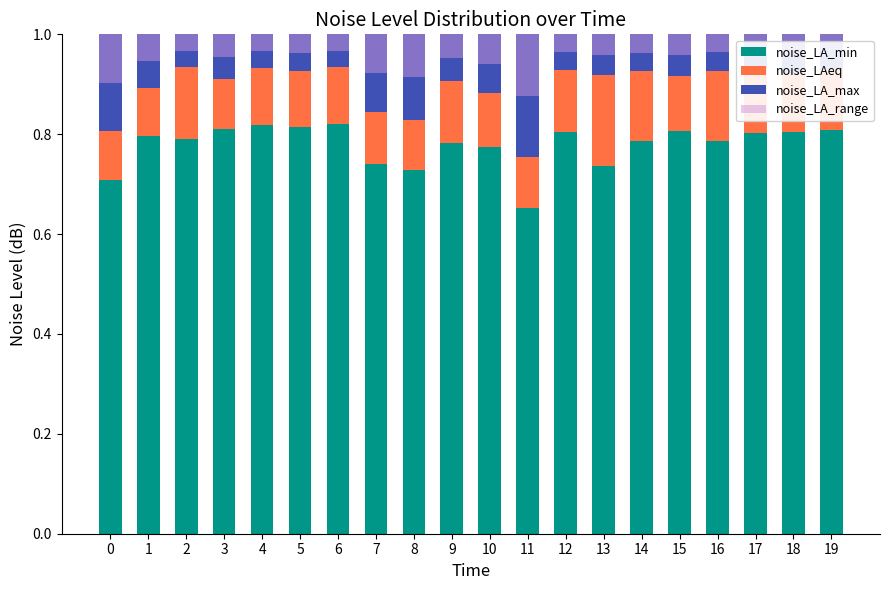

Is it true that noise_LAeq equals 0.3 at 16?

False